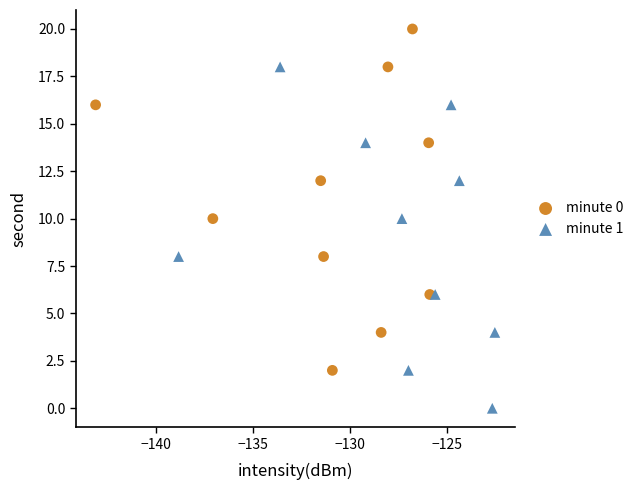

Which series reaches the minimum Y coordinate?

minute 1